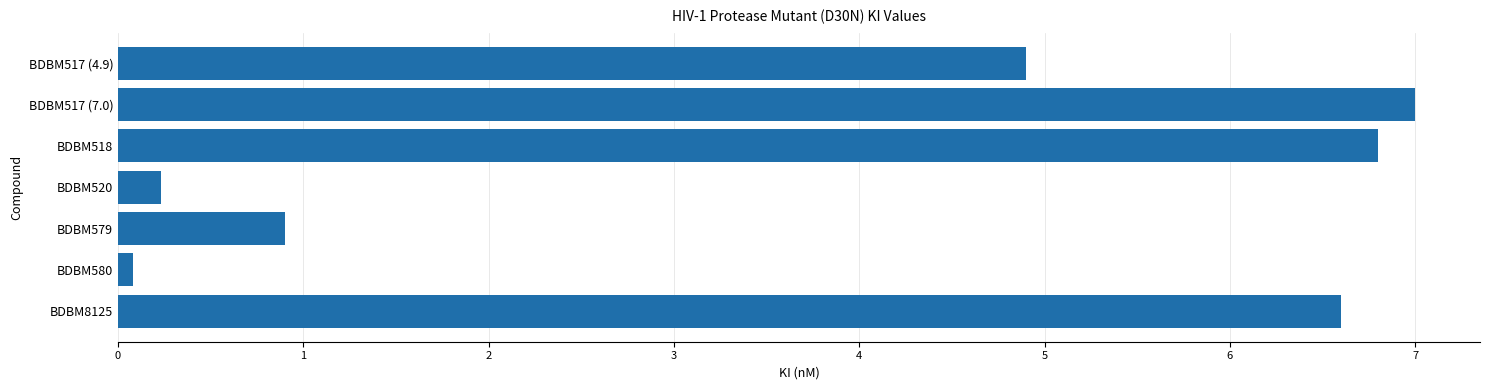

Rank the categories by value from lowest to highest.

BDBM580, BDBM520, BDBM579, BDBM517 (4.9), BDBM8125, BDBM518, BDBM517 (7.0)